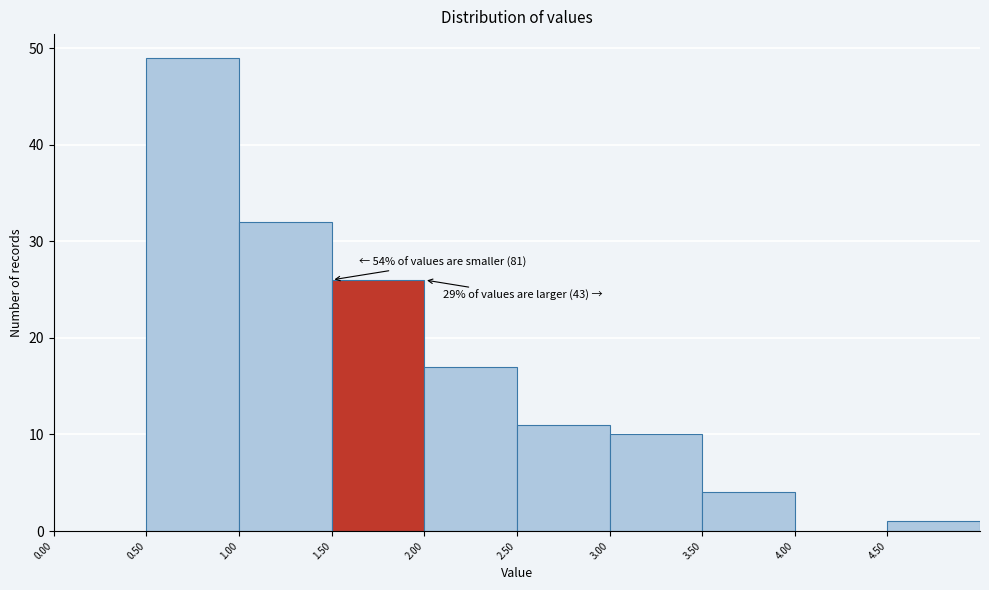

Which range on the x-axis has the tallest bar?

0.5 to 1.0